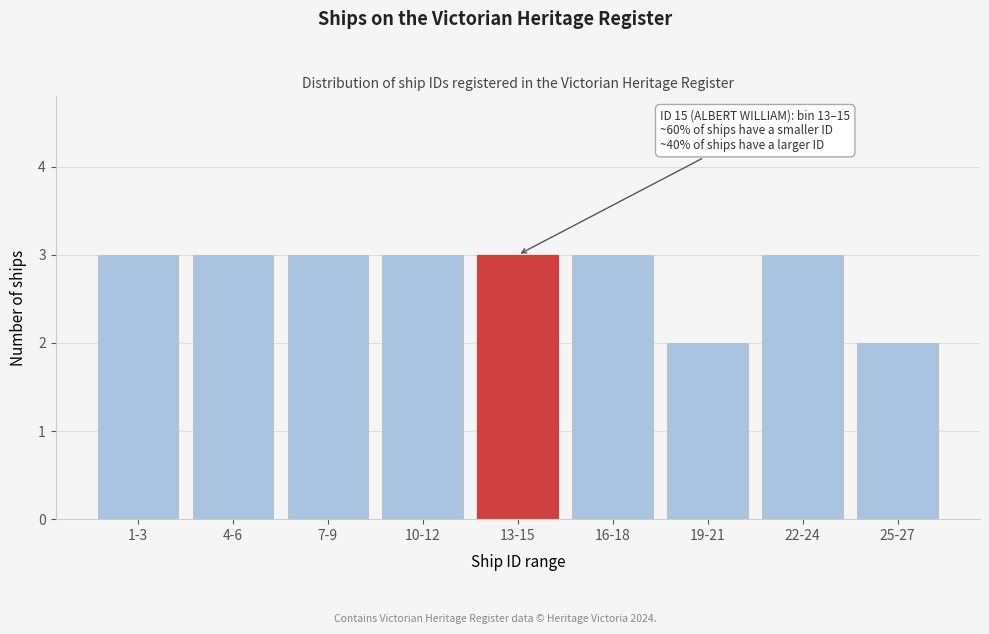

Reading left to right, list all the values displayed in this chart.

3	3	3	3	3	3	2	3	2